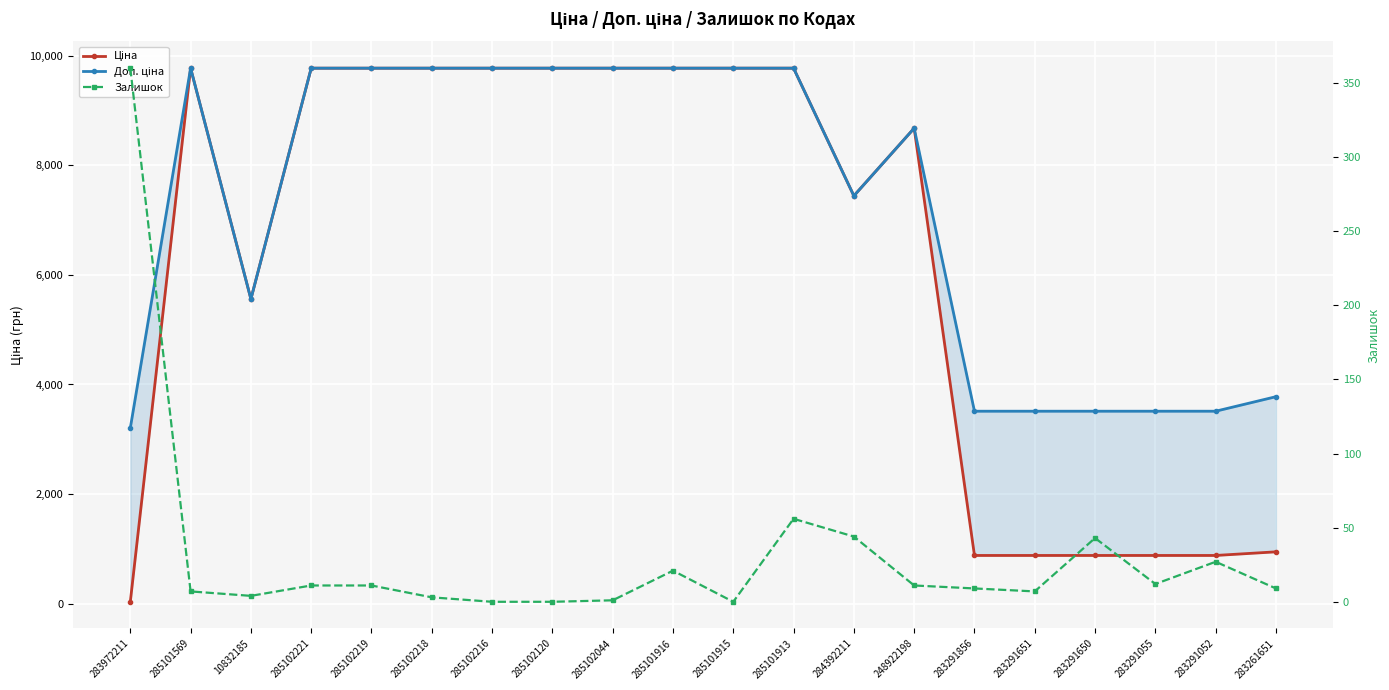

Where do Залишок and Ціна first cross each other?

283972211 and 285101569